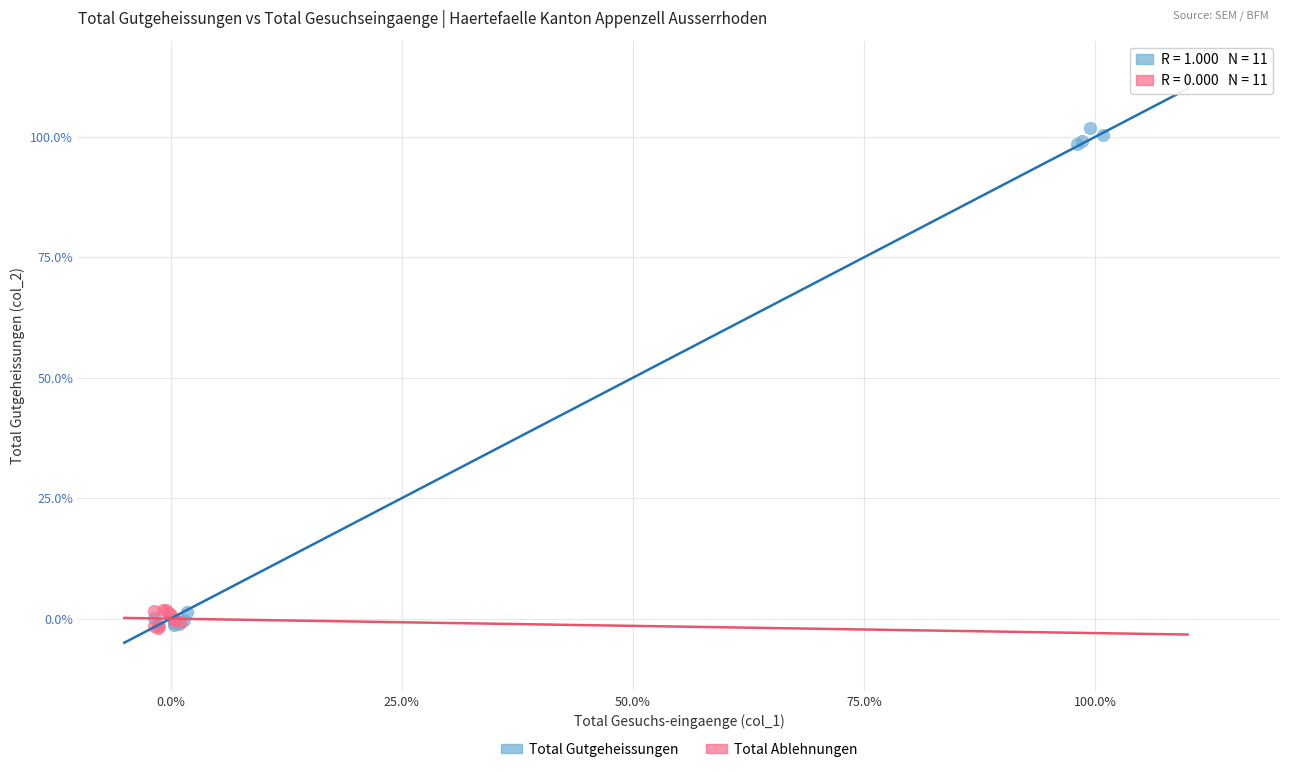

What are all the series names shown in the legend?

Total Gutgeheissungen, Total Ablehnungen